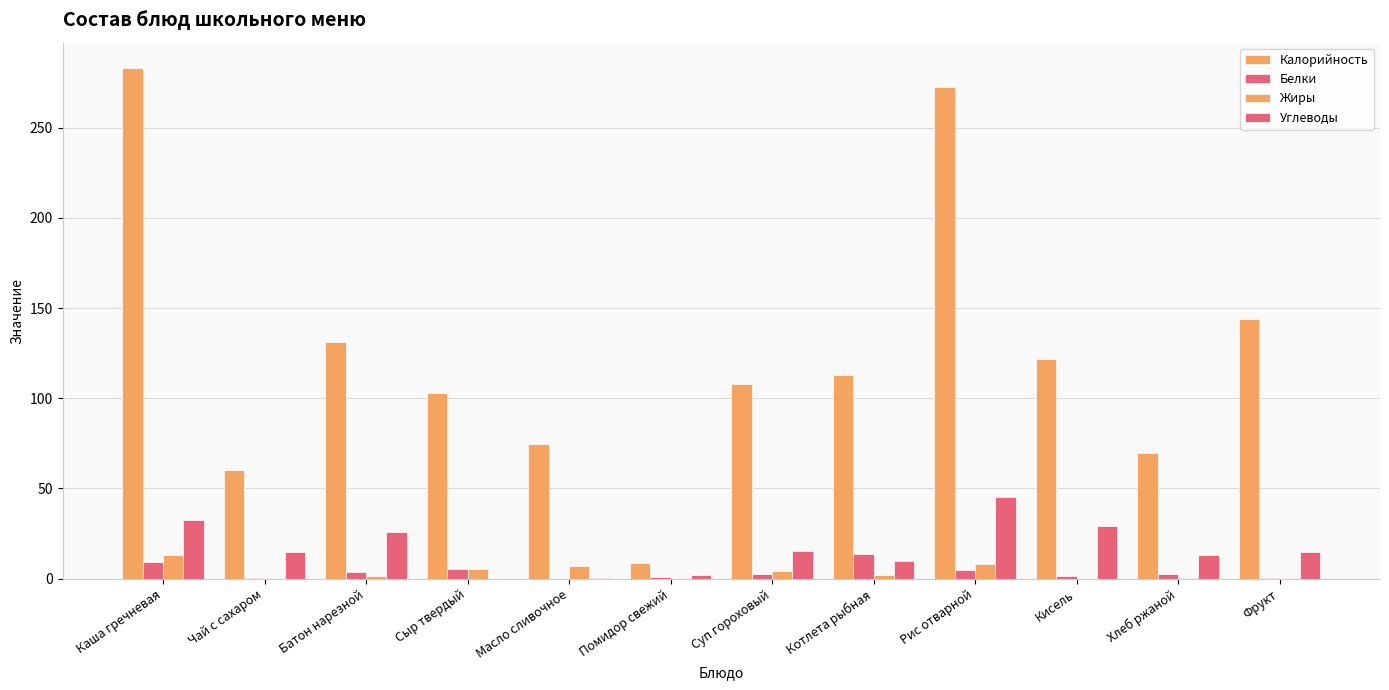

How many distinct data groups are displayed?

4